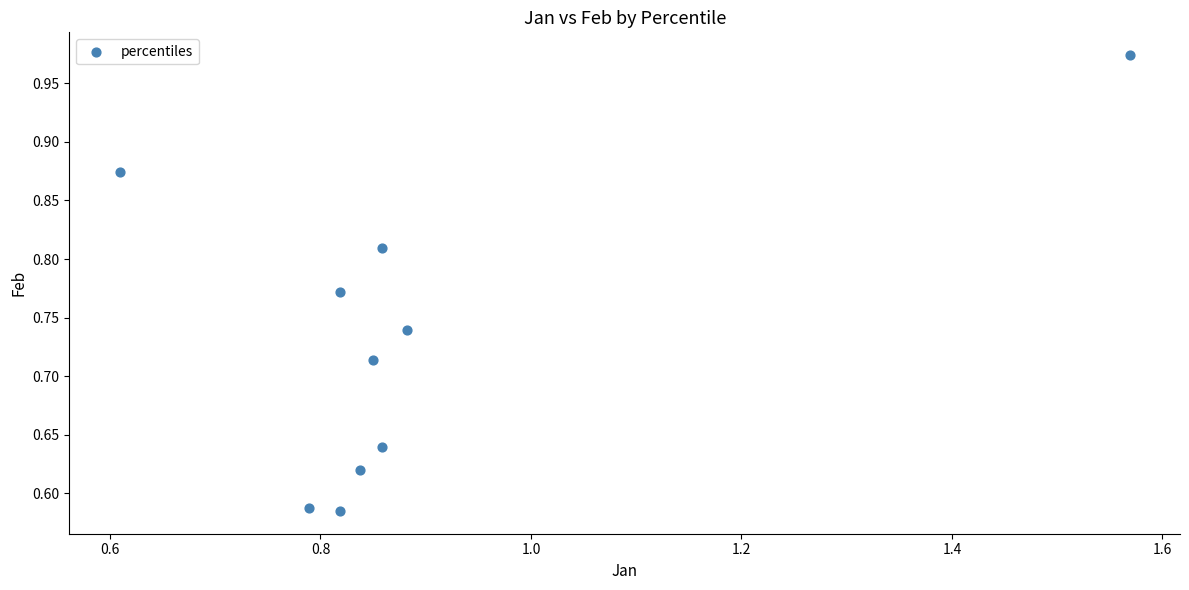

What is the range of Y values (max minus min)?

0.4